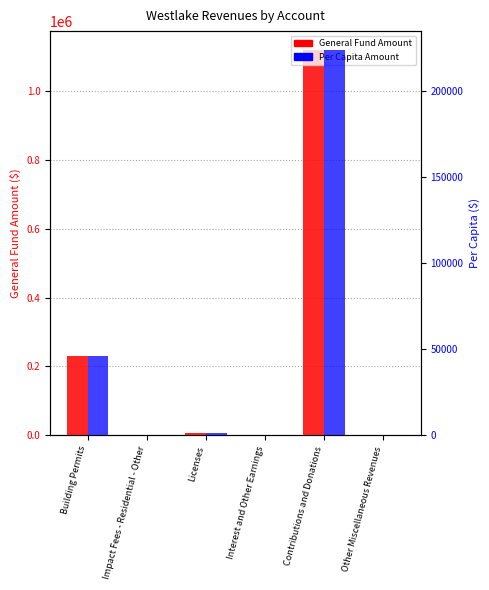

Which series has the widest spread of values?

General Fund Amount